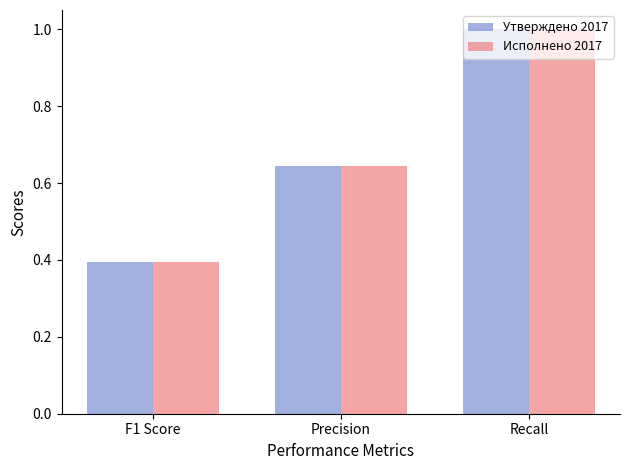

What is the average value of the Исполнено 2017 series?

0.7